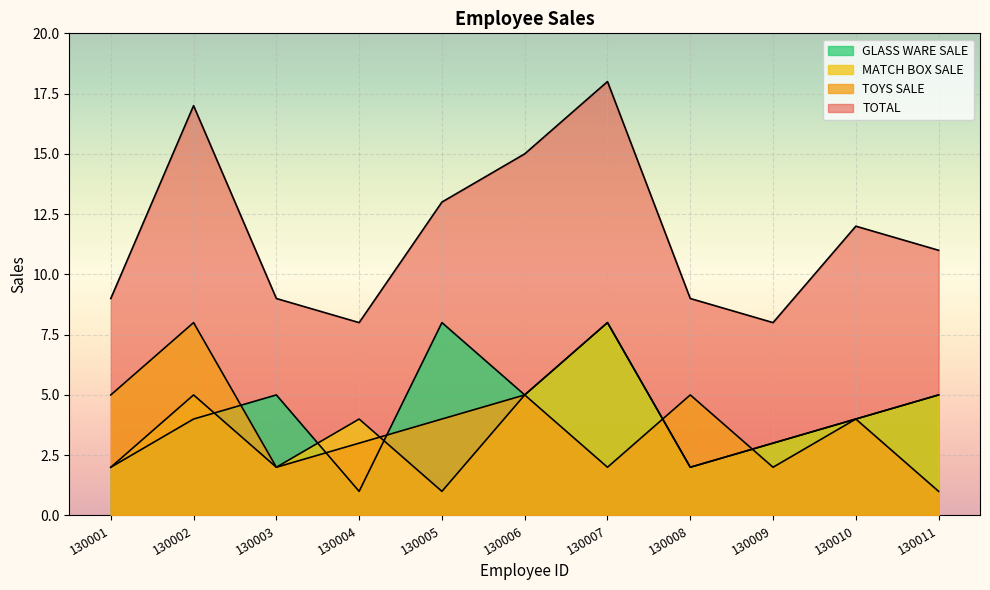

At which category does the chart reach its minimum across all series?

130011